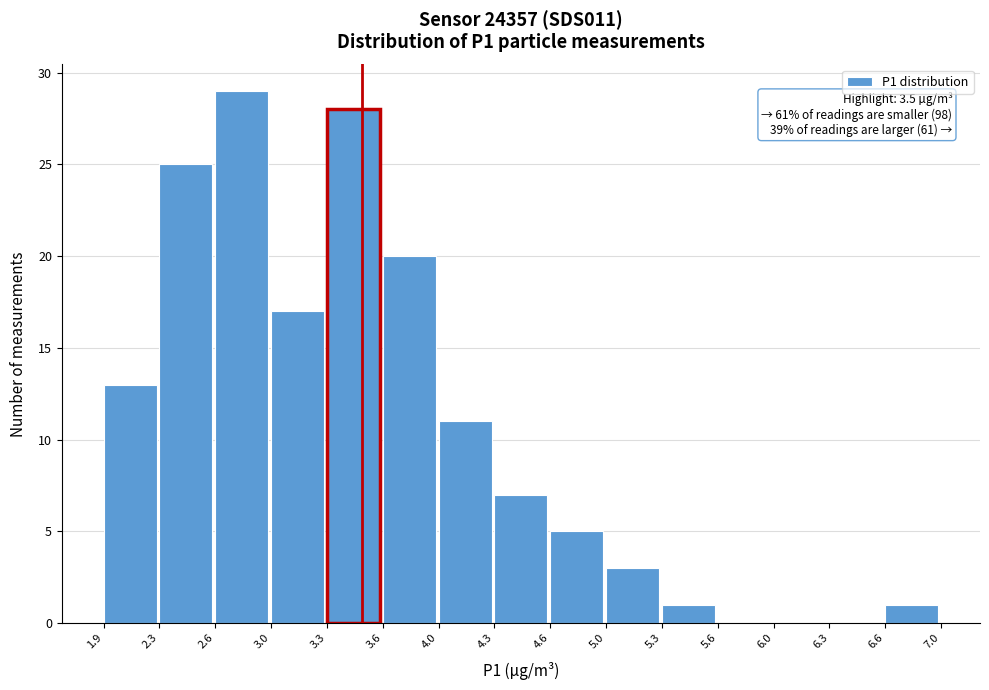

Over which range of the x-axis is the bar tallest?

2.6 to 3.0